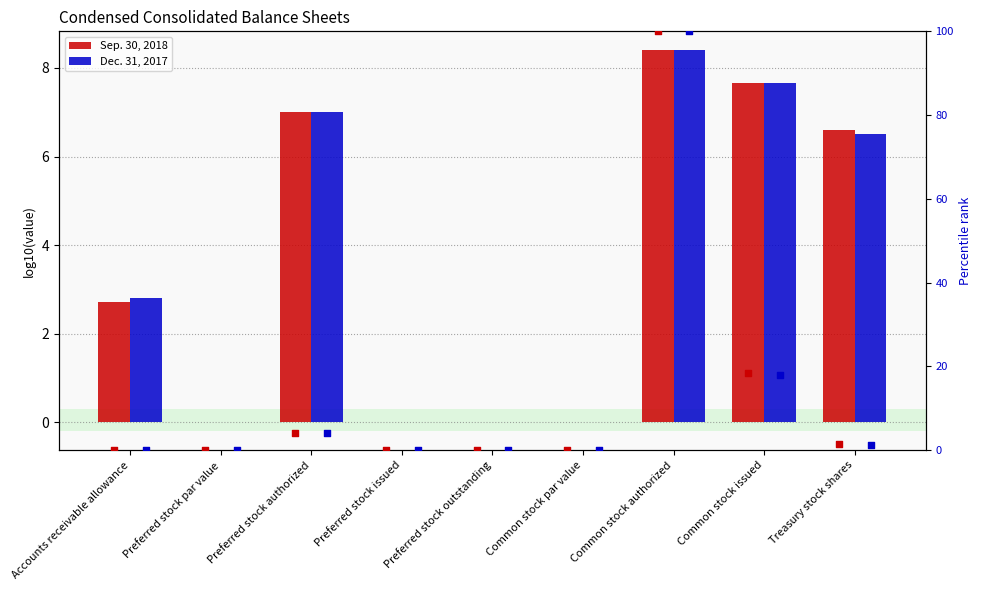

Is the value of Dec. 31, 2017 at Treasury stock shares greater than the value of Sep. 30, 2018 at Treasury stock shares?

No